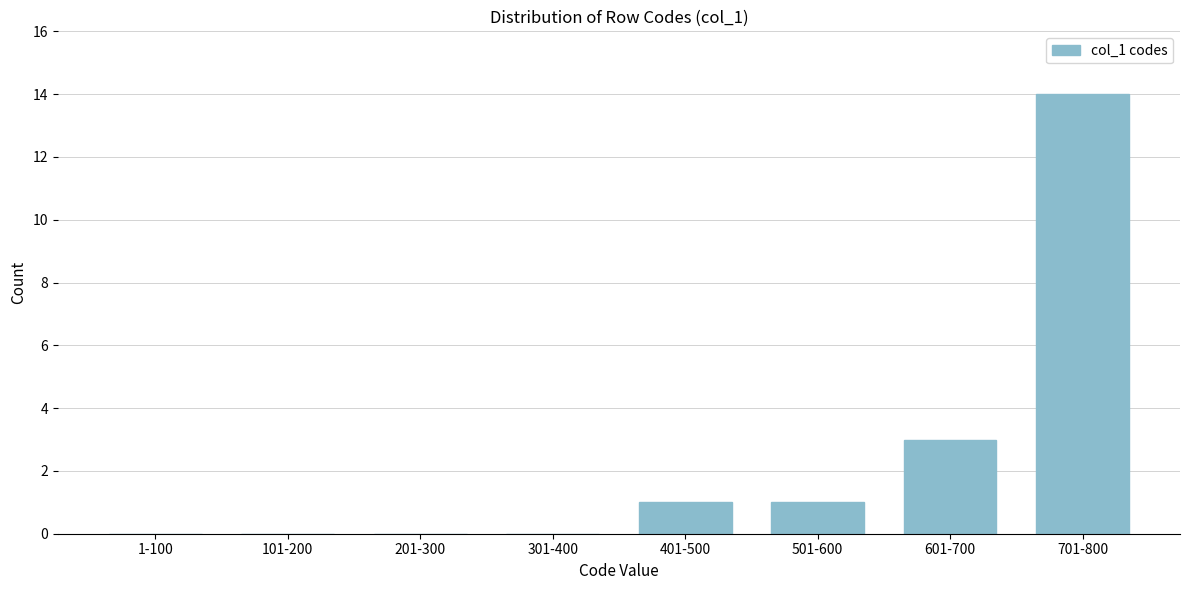

Reading left to right, transcribe all the data shown in this chart.

1-100=0	101-200=0	201-300=0	301-400=0	401-500=1	501-600=1	601-700=3	701-800=14